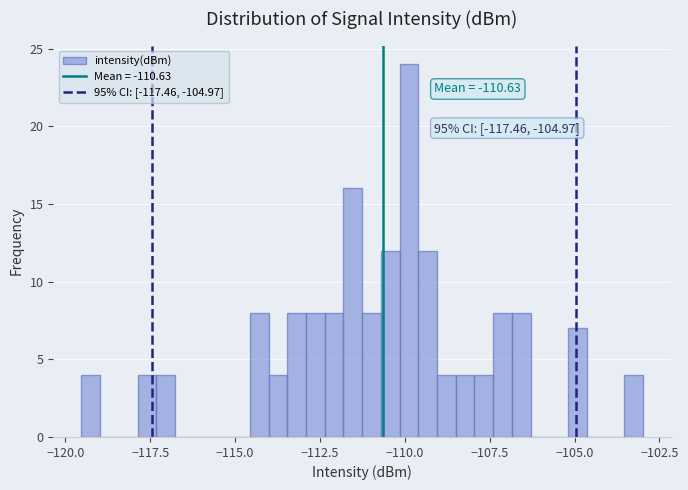

Around what value on the x-axis is the tallest bar? Give the approximate position of its centre, as read against the axis.

-110.0